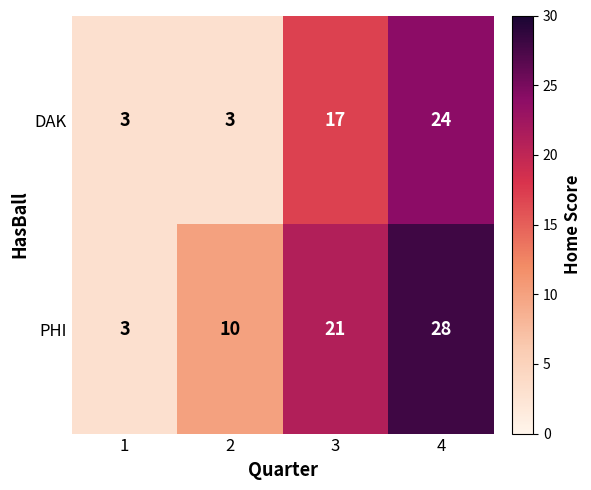

What is the average value of the PHI series?

16